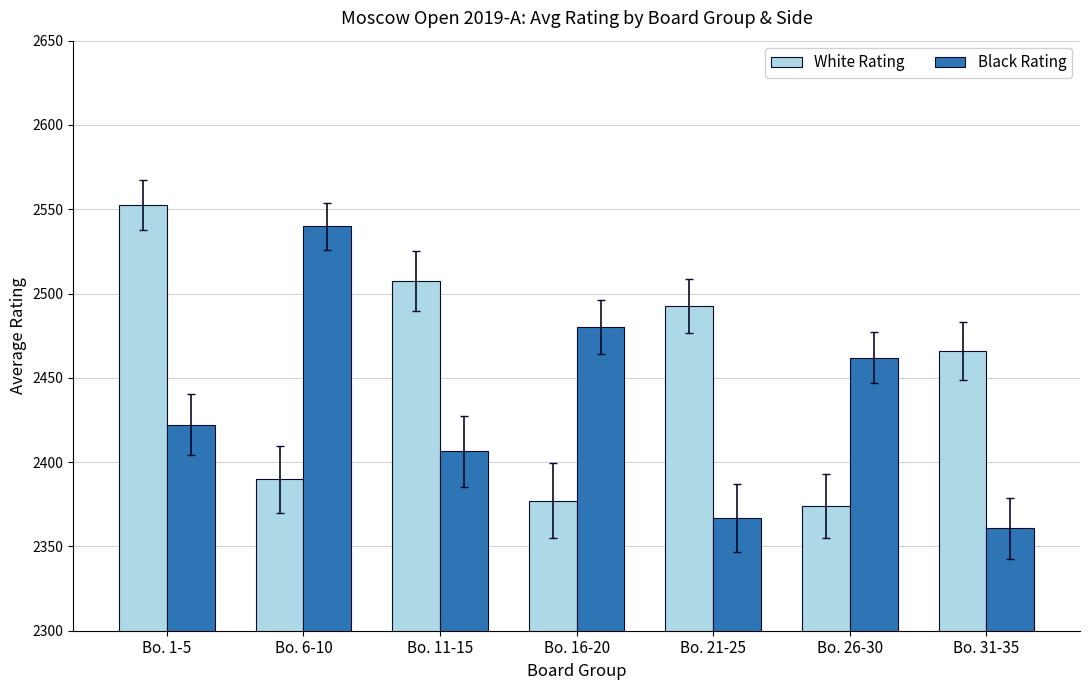

Which series changed the most between Bo. 16-20 and Bo. 26-30?

Black Rating